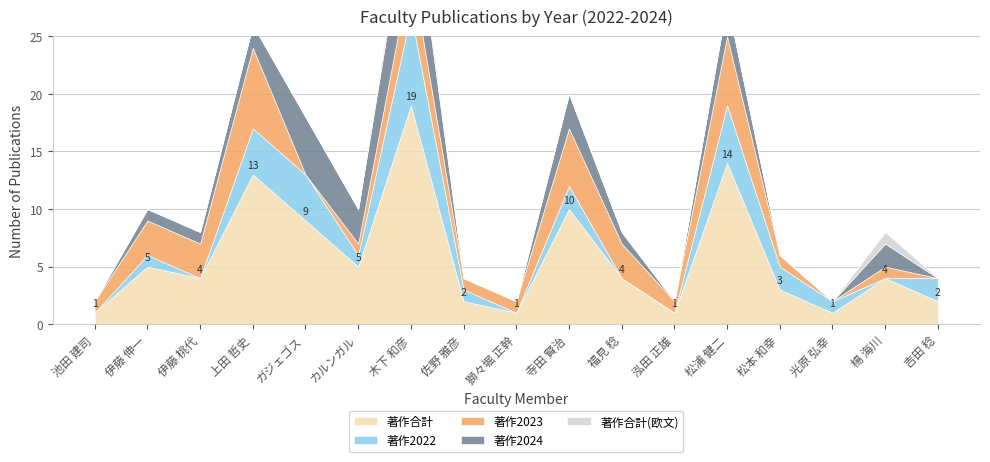

Which category has the lowest value across all series?

池田 建司